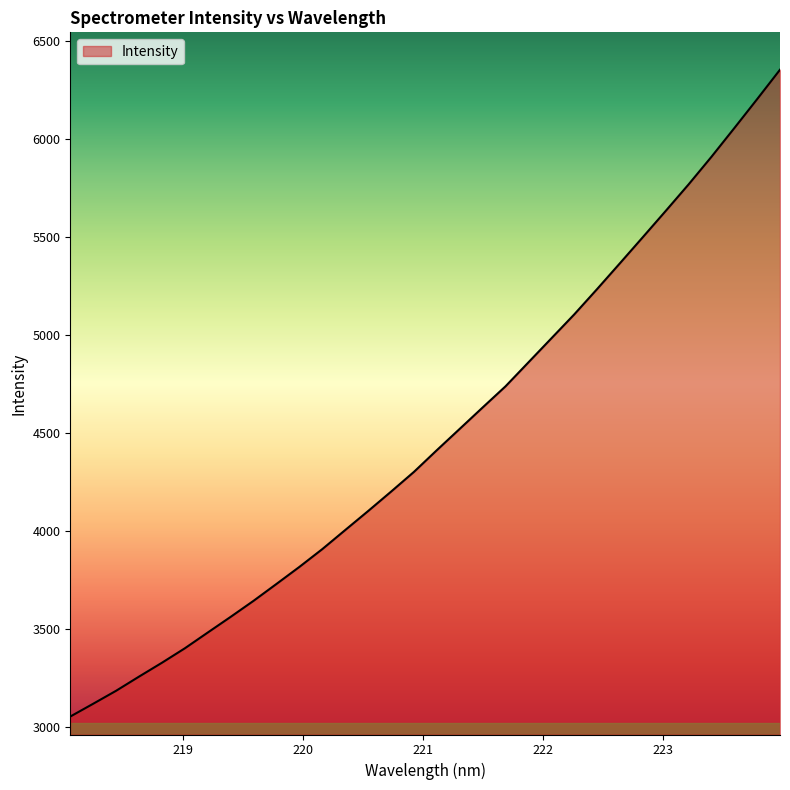

What is the sum of all values?

143366.0